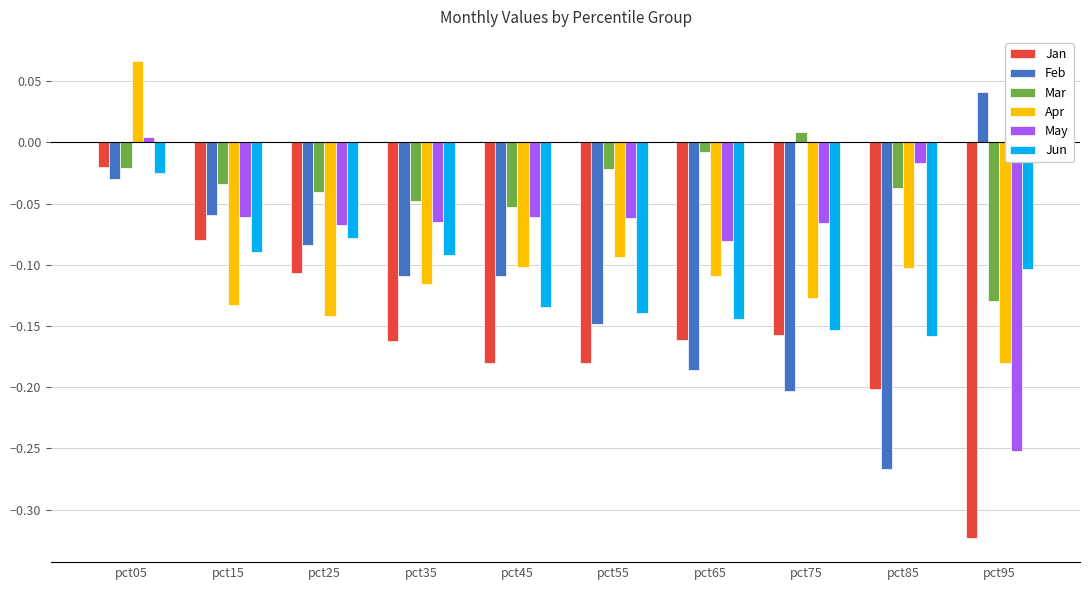

Which series changed the most between pct25 and pct85?

Feb